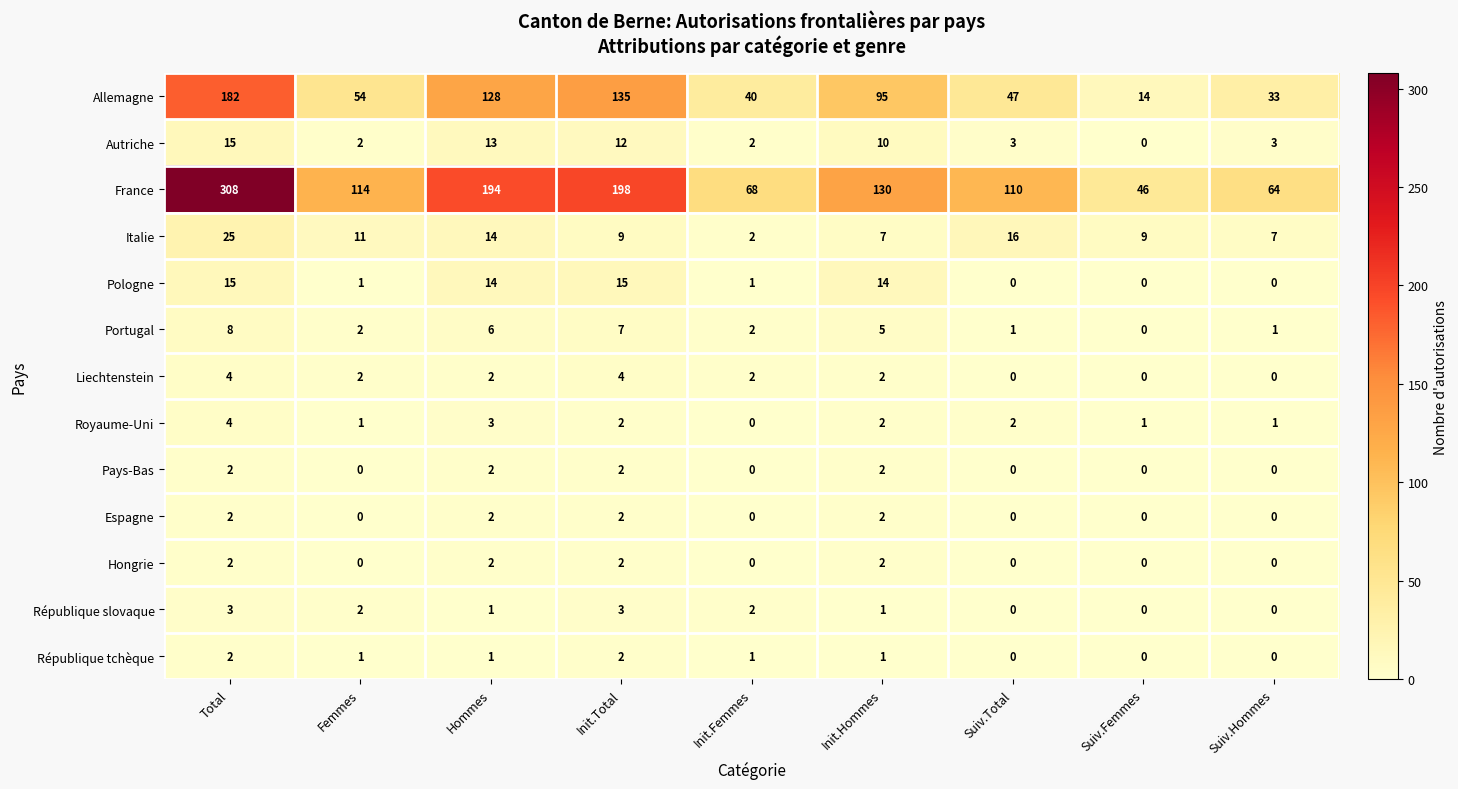

The République slovaque series shows 1 at Hommes. True or false?

True